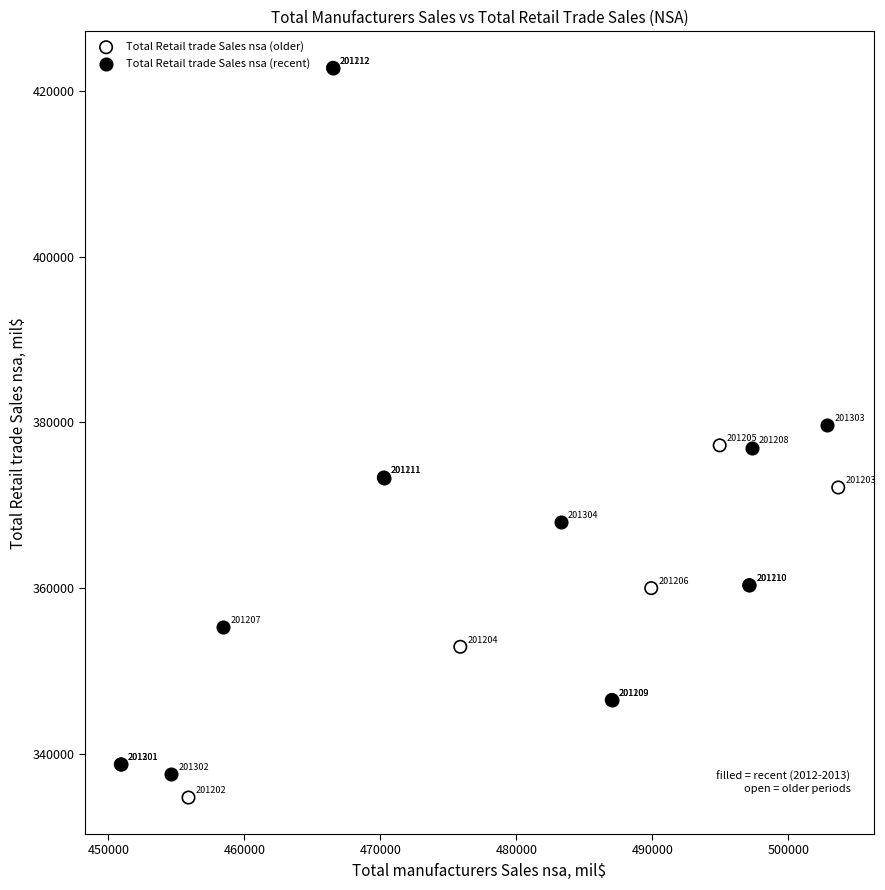

Which series has the largest Y range (max minus min)?

Total Retail trade Sales nsa (older)